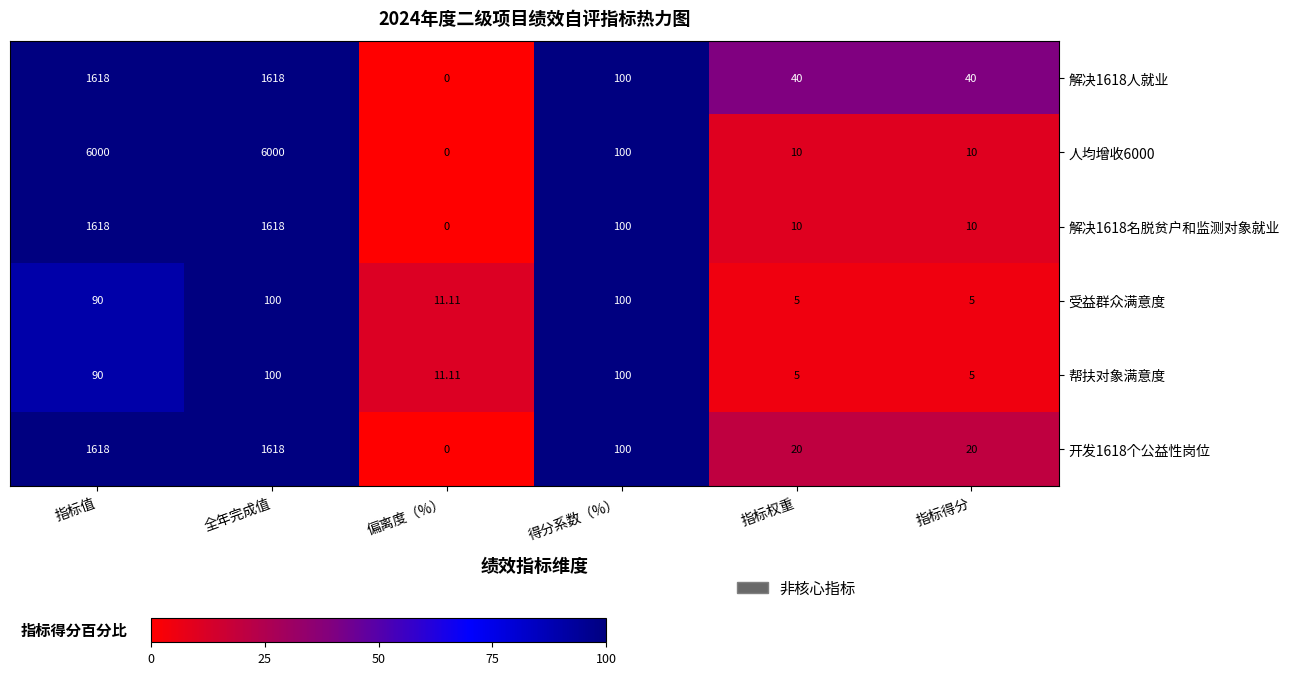

Between 指标值 and 得分系数（%）, which series saw the biggest shift?

人均增收6000